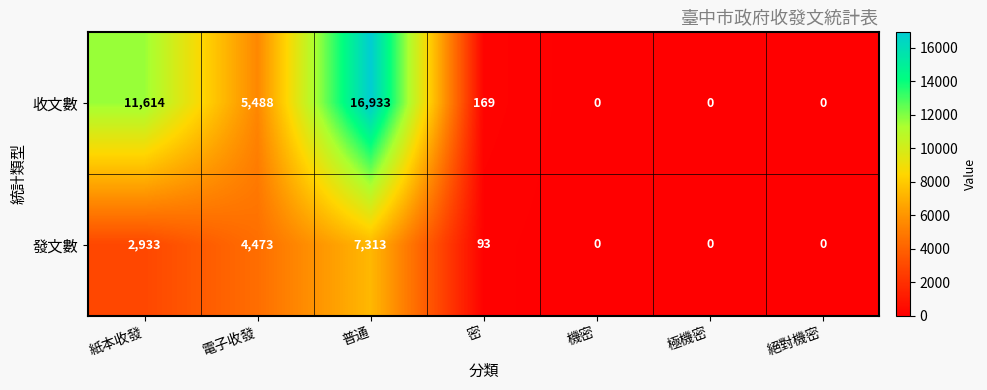

What is the difference between the maximum and second lowest values in the 發文數 series?

7313